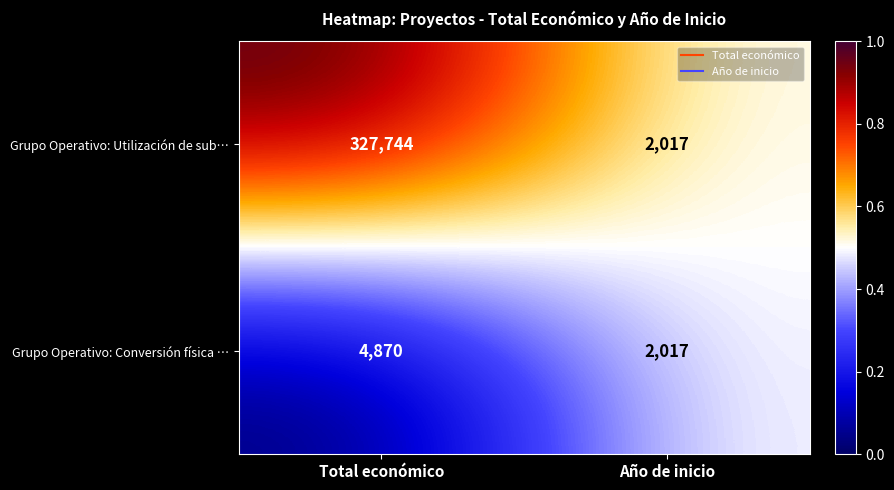

The value of Grupo Operativo: Utilización de sub… at Año de inicio is 3533. True or false?

False